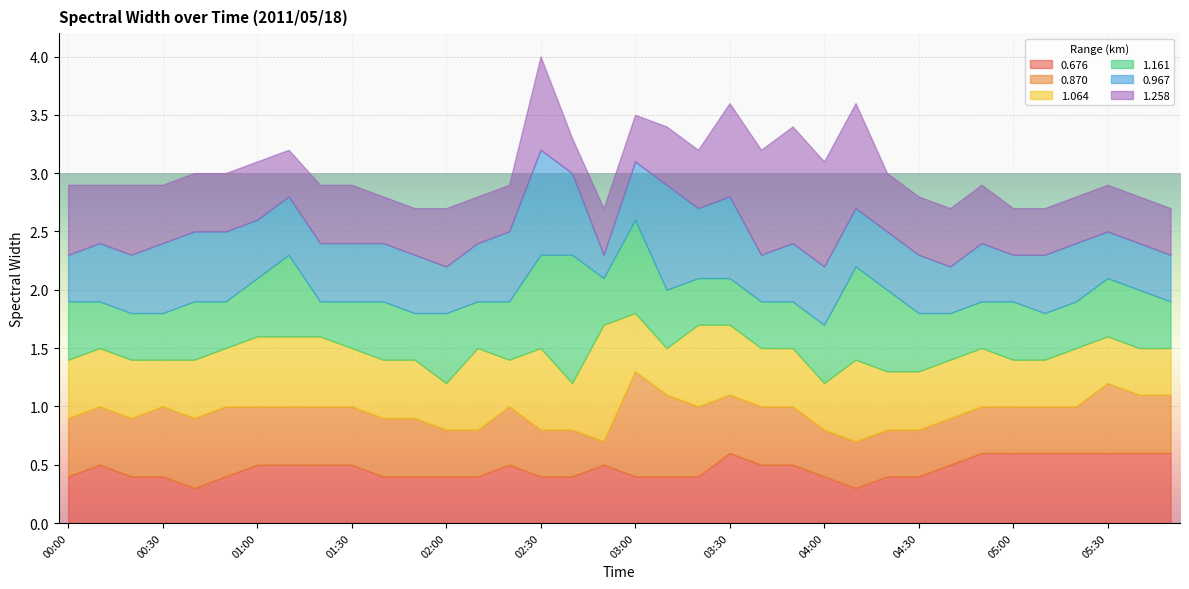

The value of 0.967 at 00:40 is 0.6. True or false?

True